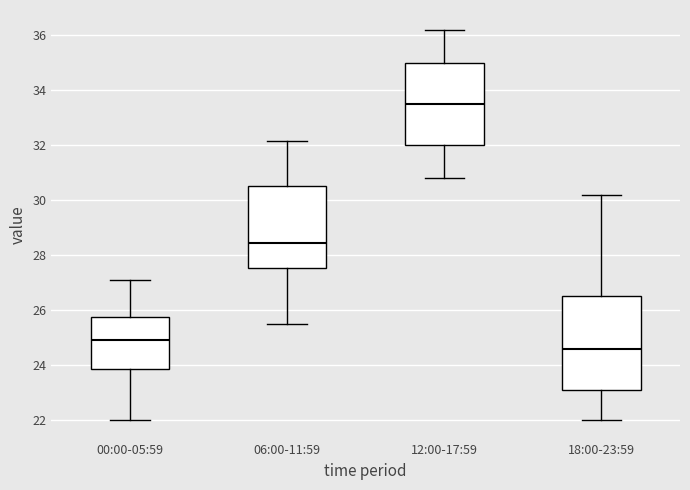

Which box has the highest median line?

12:00-17:59